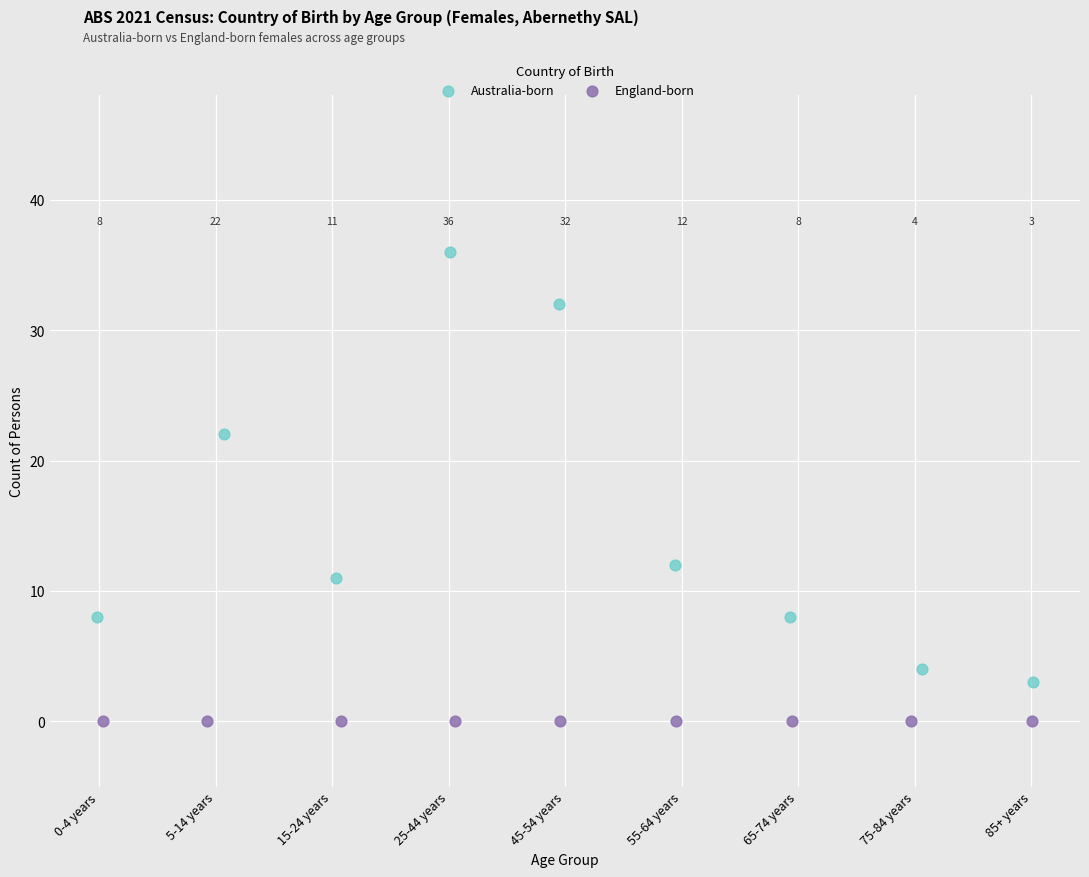

Which series contains the lowest Y value?

England-born